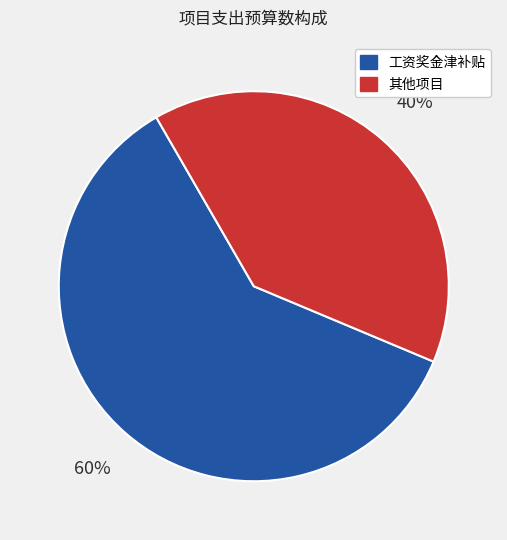

To the nearest percent, what is the average slice percentage?

50%